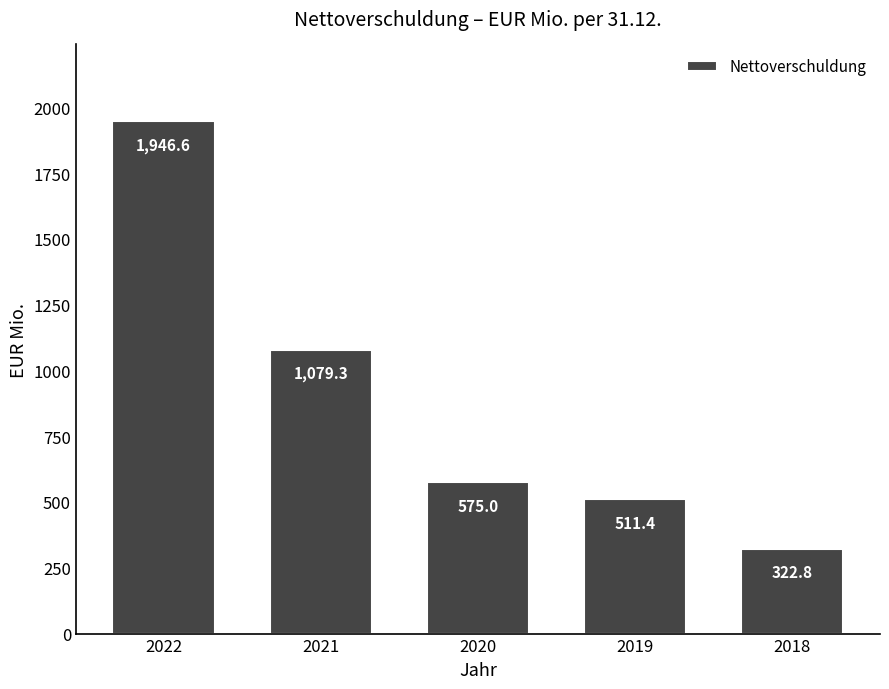

Is it true that the value at 2021 is 1663.2?

False